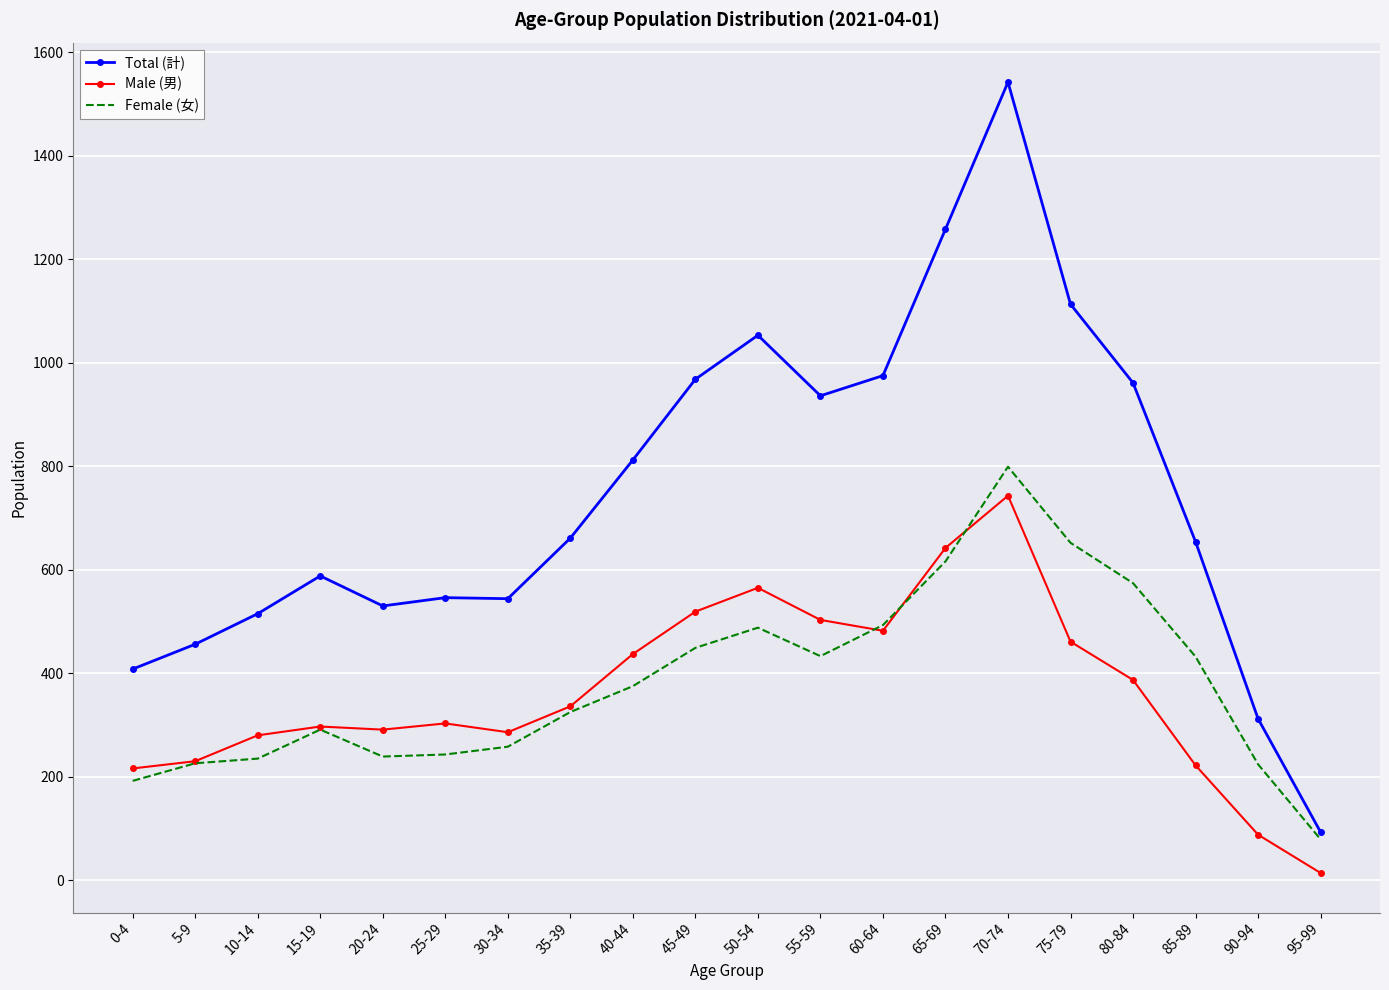

True or false: Male (男) and Total (計) intersect in this chart.

False